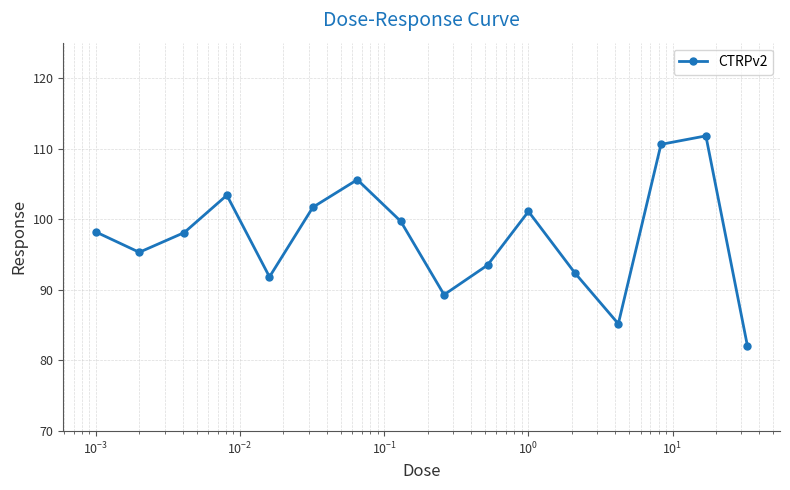

What is the value of the 5th point from the left?

91.8